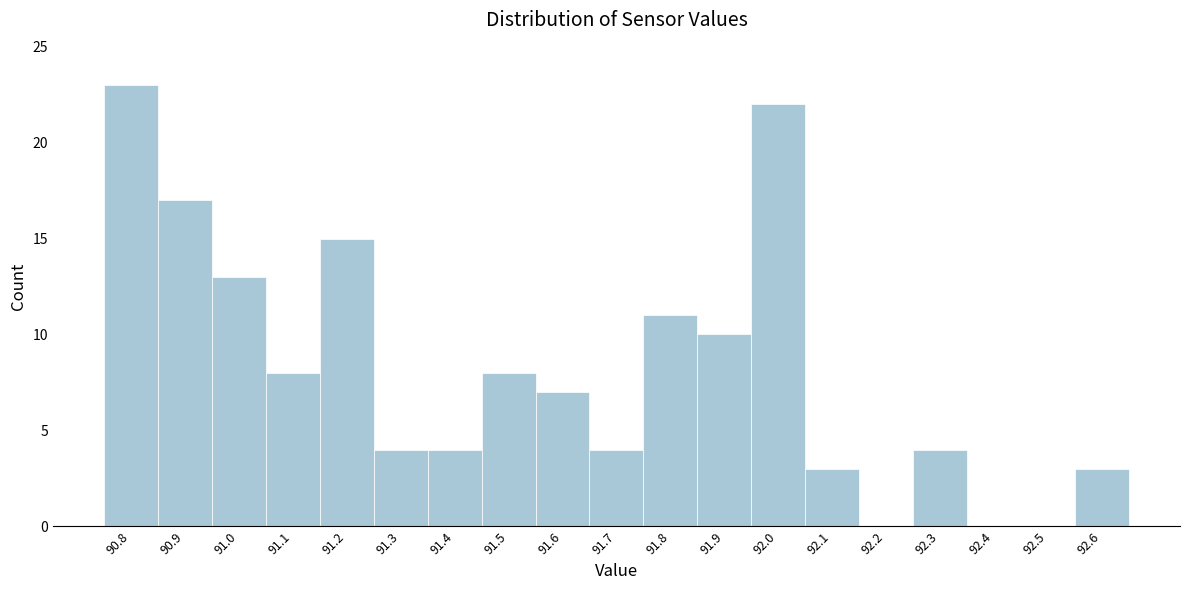

Reading left to right, what are all the values shown in this chart?

90.8=23	90.9=17	91.0=13	91.1=8	91.2=15	91.3=4	91.4=4	91.5=8	91.6=7	91.7=4	91.8=11	91.9=10	92.0=22	92.1=3	92.2=0	92.3=4	92.4=0	92.5=0	92.6=3